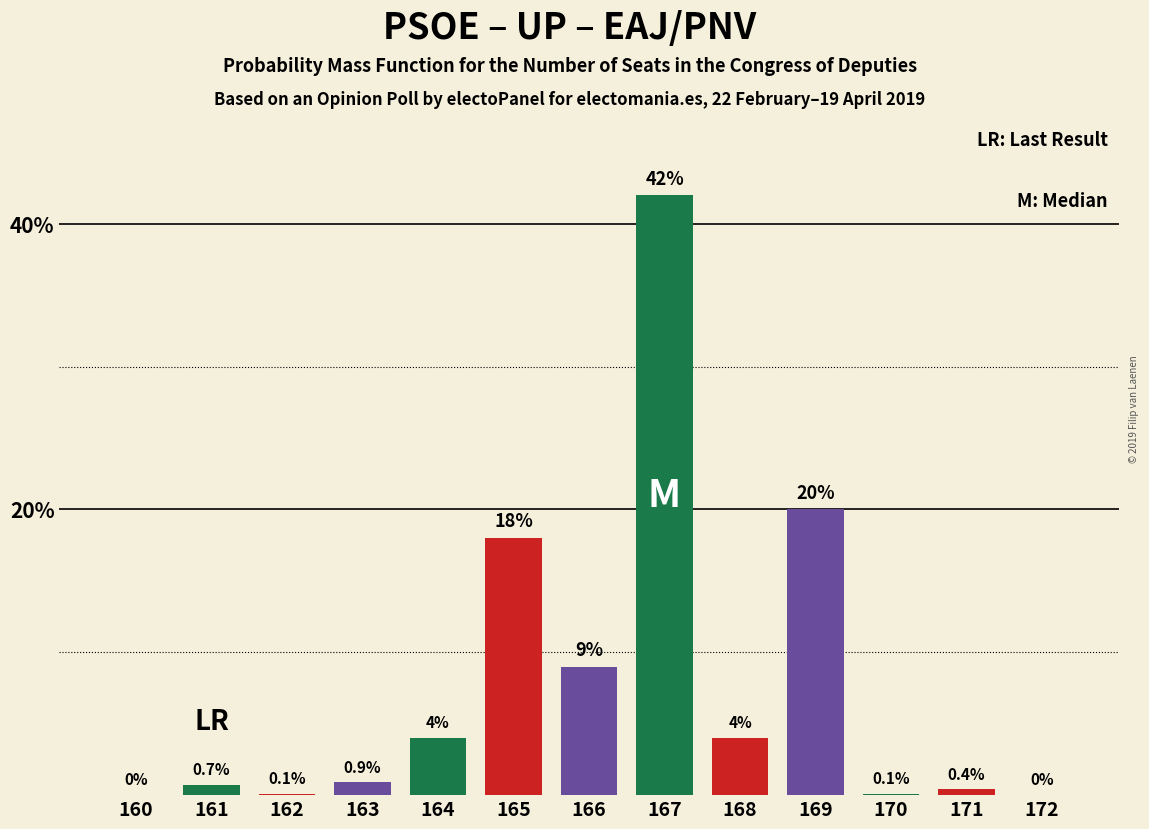

Reading left to right, transcribe all the data shown in this chart.

160=0.0	161=0.7	162=0.1	163=0.9	164=4.0	165=18.0	166=9.0	167=42.0	168=4.0	169=20.0	170=0.1	171=0.4	172=0.0